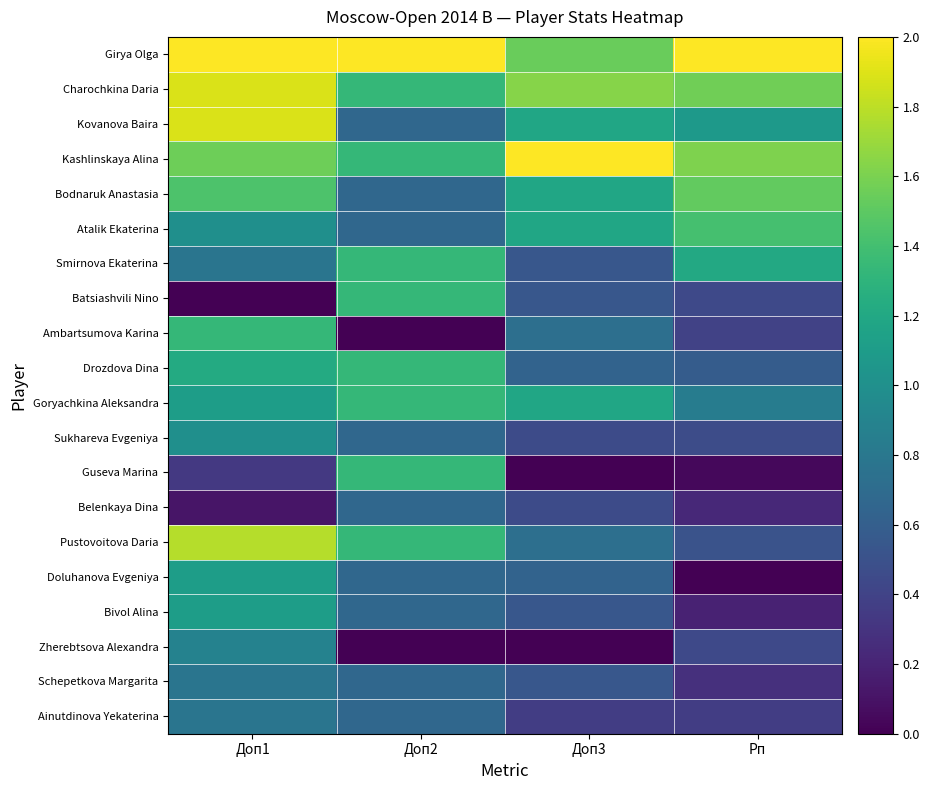

Reading left to right, list all the values displayed in this chart.

Girya Olga: Доп1=2.0	Доп2=2.0	Доп3=1.5	Рп=2.0
Charochkina Daria: Доп1=1.9	Доп2=1.3	Доп3=1.6	Рп=1.6
Kovanova Baira: Доп1=1.9	Доп2=0.7	Доп3=1.2	Рп=1.1
Kashlinskaya Alina: Доп1=1.6	Доп2=1.3	Доп3=2.0	Рп=1.6
Bodnaruk Anastasia: Доп1=1.4	Доп2=0.7	Доп3=1.2	Рп=1.5
Atalik Ekaterina: Доп1=1.0	Доп2=0.7	Доп3=1.2	Рп=1.4
Smirnova Ekaterina: Доп1=0.8	Доп2=1.3	Доп3=0.5	Рп=1.2
Batsiashvili Nino: Доп1=0.0	Доп2=1.3	Доп3=0.5	Рп=0.4
Ambartsumova Karina: Доп1=1.3	Доп2=0.0	Доп3=0.7	Рп=0.4
Drozdova Dina: Доп1=1.2	Доп2=1.3	Доп3=0.6	Рп=0.6
Goryachkina Aleksandra: Доп1=1.1	Доп2=1.3	Доп3=1.2	Рп=0.8
Sukhareva Evgeniya: Доп1=1.0	Доп2=0.7	Доп3=0.5	Рп=0.5
Guseva Marina: Доп1=0.3	Доп2=1.3	Доп3=0.0	Рп=0.0
Belenkaya Dina: Доп1=0.1	Доп2=0.7	Доп3=0.5	Рп=0.2
Pustovoitova Daria: Доп1=1.8	Доп2=1.3	Доп3=0.7	Рп=0.5
Doluhanova Evgeniya: Доп1=1.1	Доп2=0.7	Доп3=0.6	Рп=0.0
Bivol Alina: Доп1=1.1	Доп2=0.7	Доп3=0.5	Рп=0.2
Zherebtsova Alexandra: Доп1=0.9	Доп2=0.0	Доп3=0.0	Рп=0.4
Schepetkova Margarita: Доп1=0.8	Доп2=0.7	Доп3=0.5	Рп=0.3
Ainutdinova Yekaterina: Доп1=0.8	Доп2=0.7	Доп3=0.4	Рп=0.4